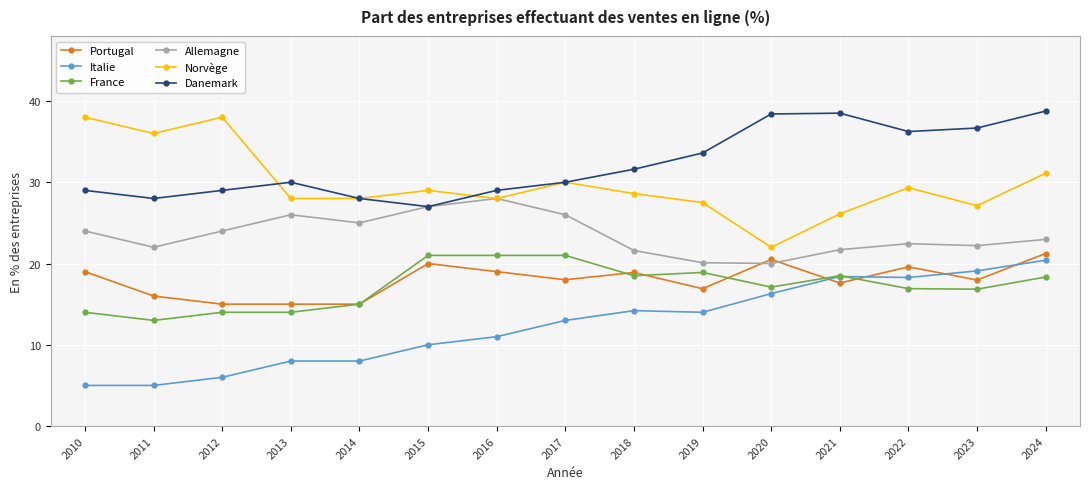

Is the value of Allemagne at 2022 greater than the value of Danemark at 2017?

No